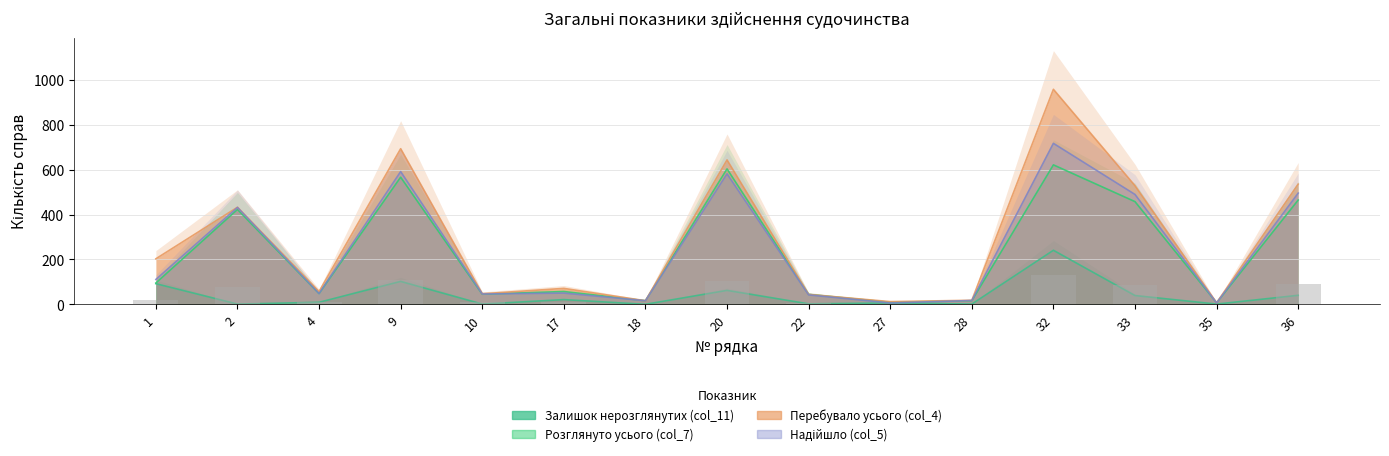

What value does the Надійшло (col_5) series have at 27, to the nearest 10?

10